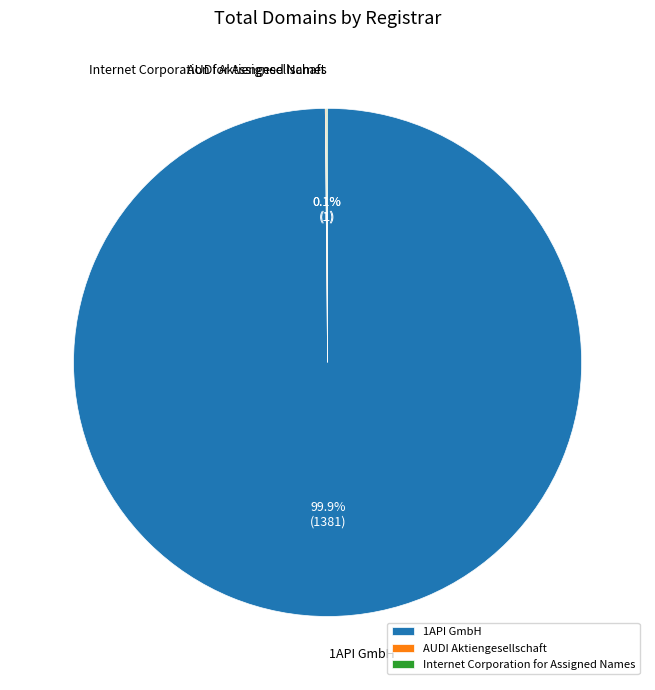

What is the majority slice?

1API GmbH